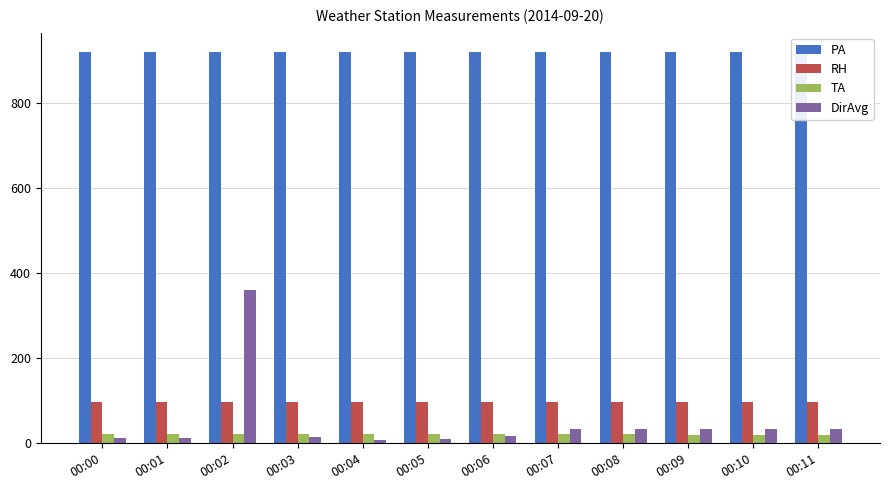

Which series has the widest spread of values?

DirAvg